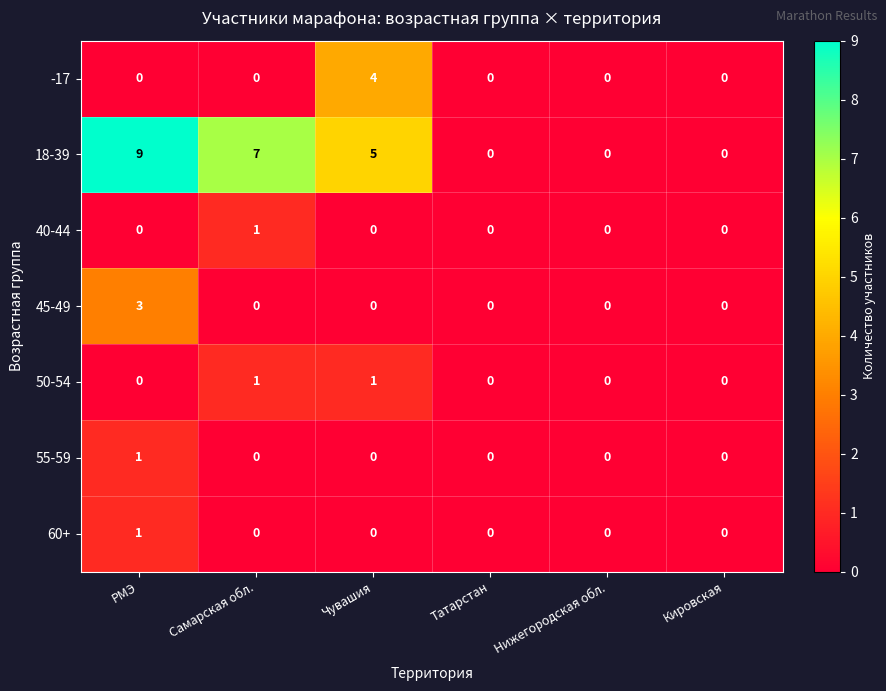

Which category has the highest value across all series?

РМЭ